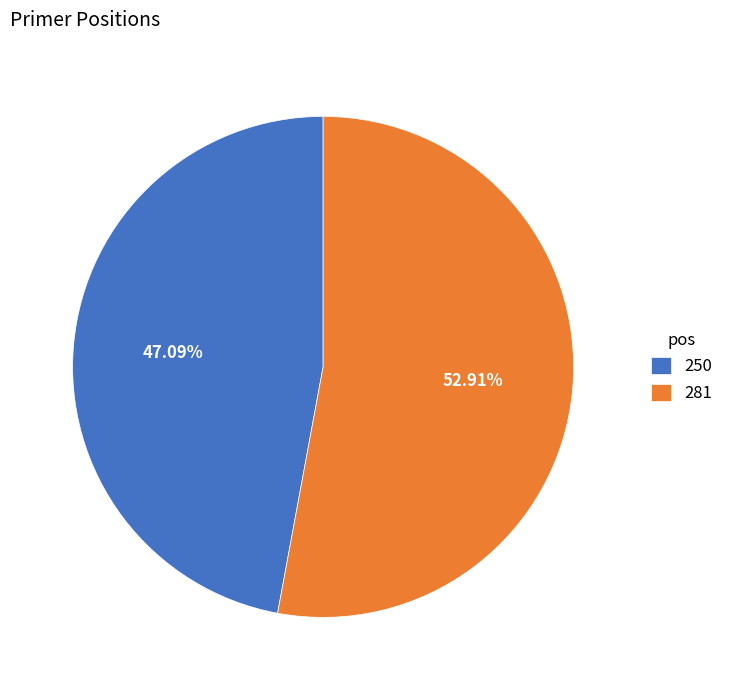

Which has a higher value, 281 or 250?

281